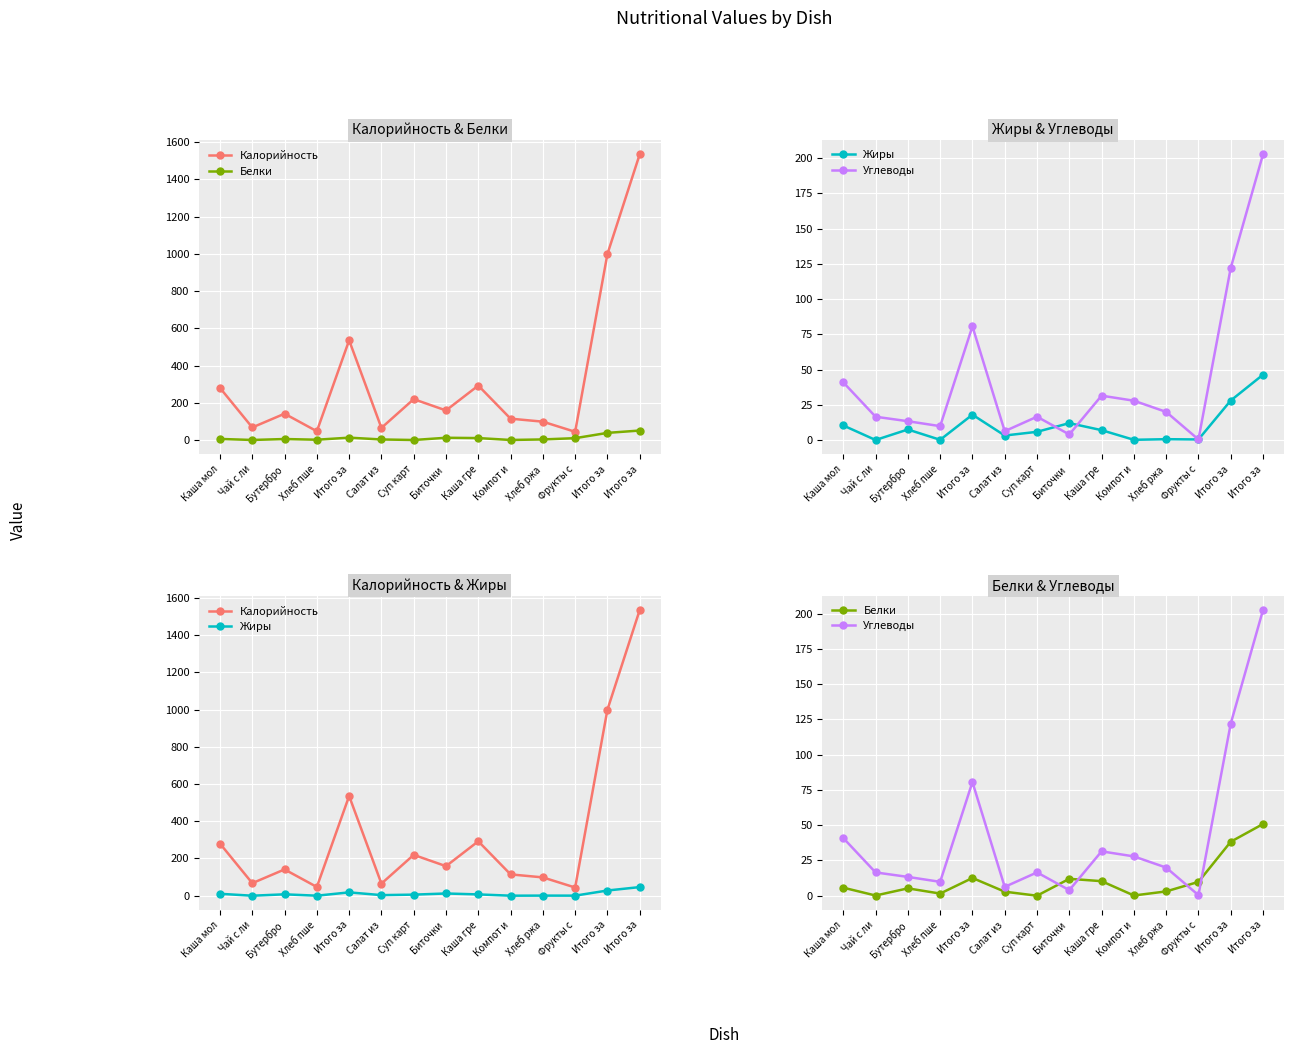

How many interior local valleys does the Жиры series have?

5